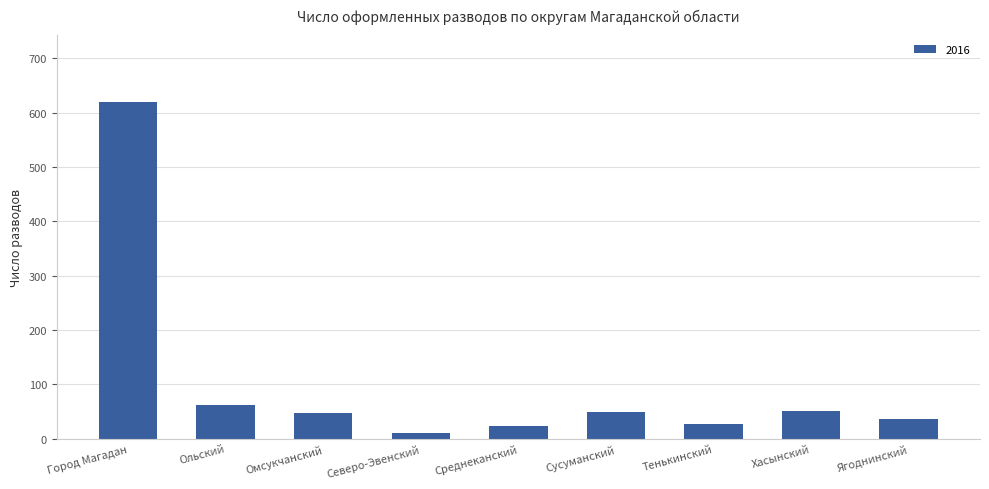

Are the bars grouped side by side (vs. stacked)?

No